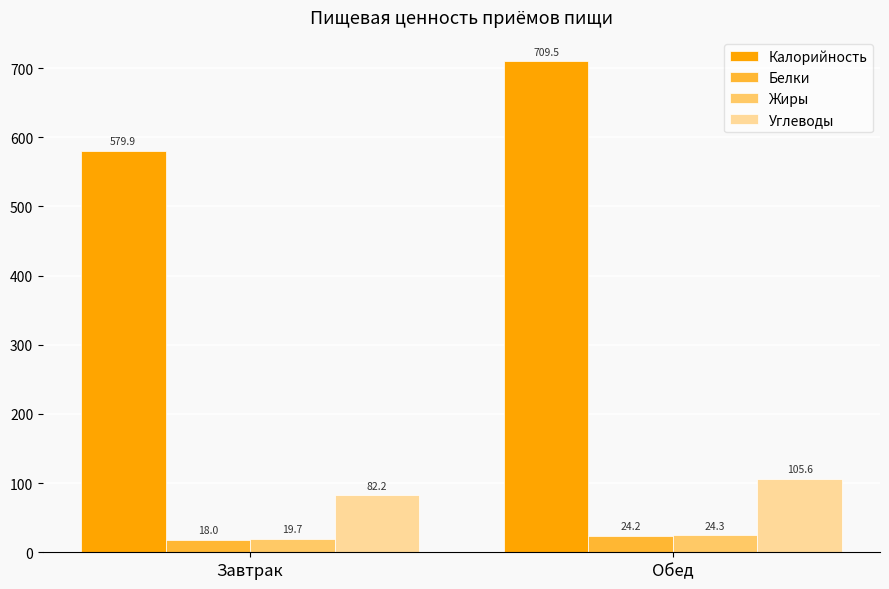

What is the average value of the Калорийность series?

644.7